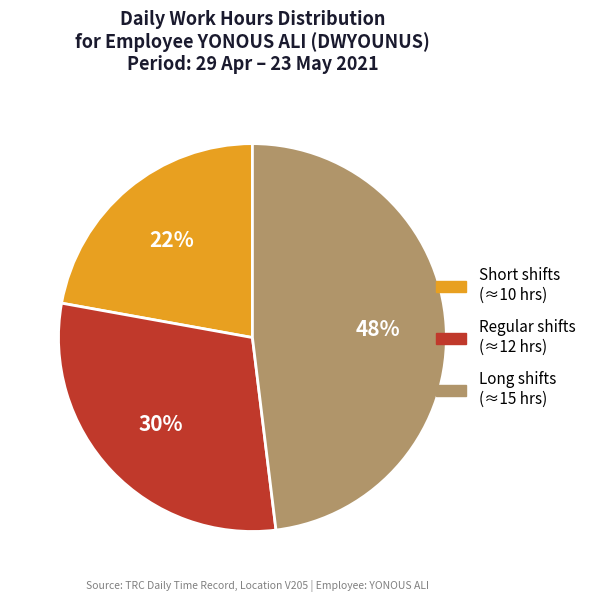

The Long shifts (≈15 hrs) slice represents 41% of the pie. True or false?

False